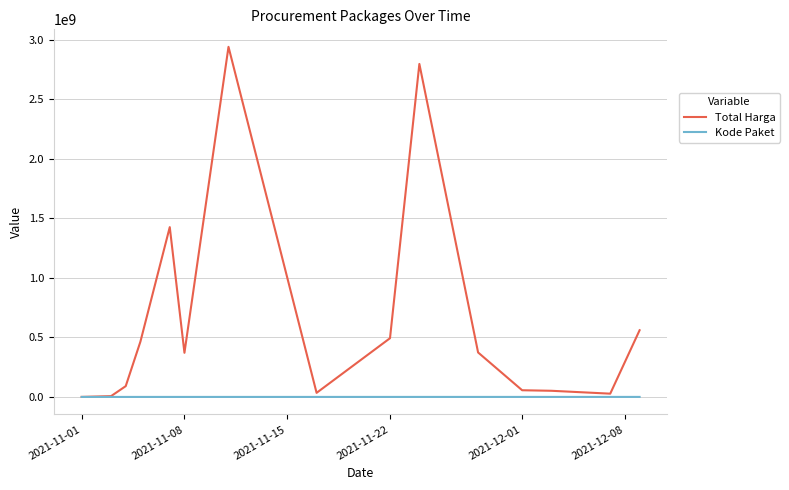

List the series in order of their peak value, lowest first.

Kode Paket, Total Harga